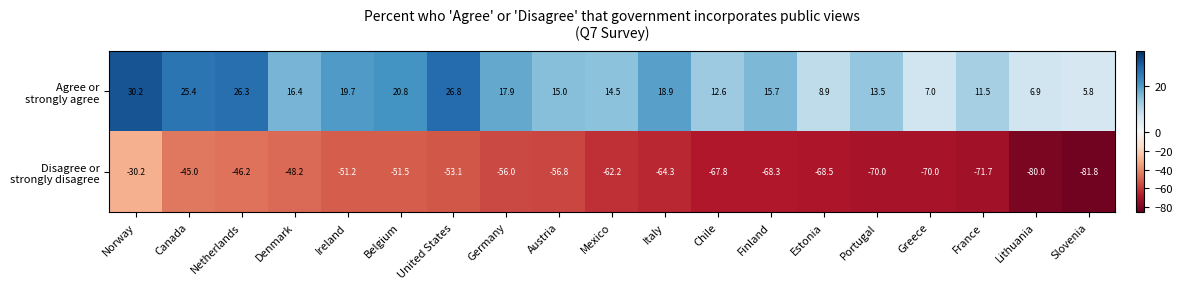

At which category does the chart reach its minimum across all series?

Slovenia